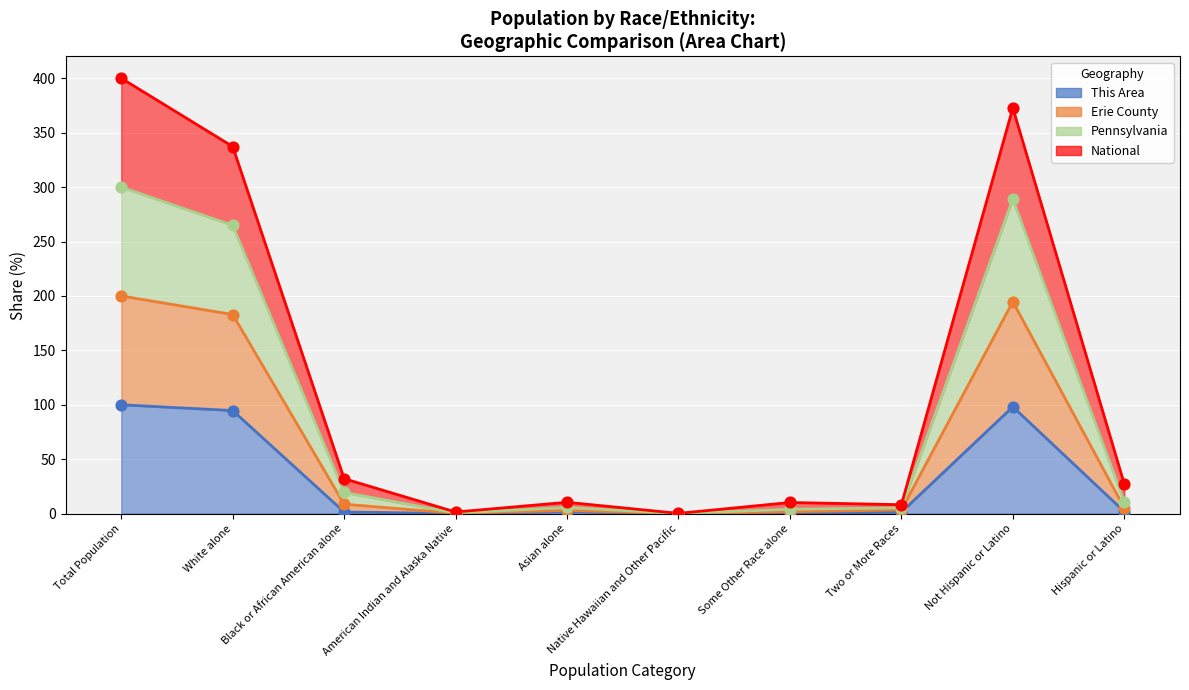

At which category is the sum across all series the highest?

Total Population